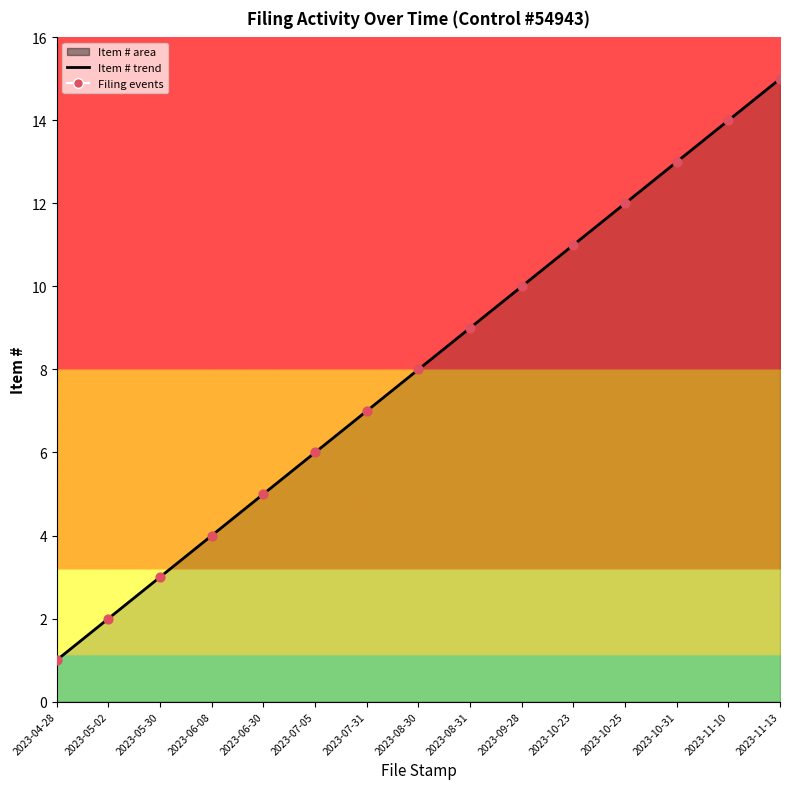

At how many categories does at least one series exceed 8?

7